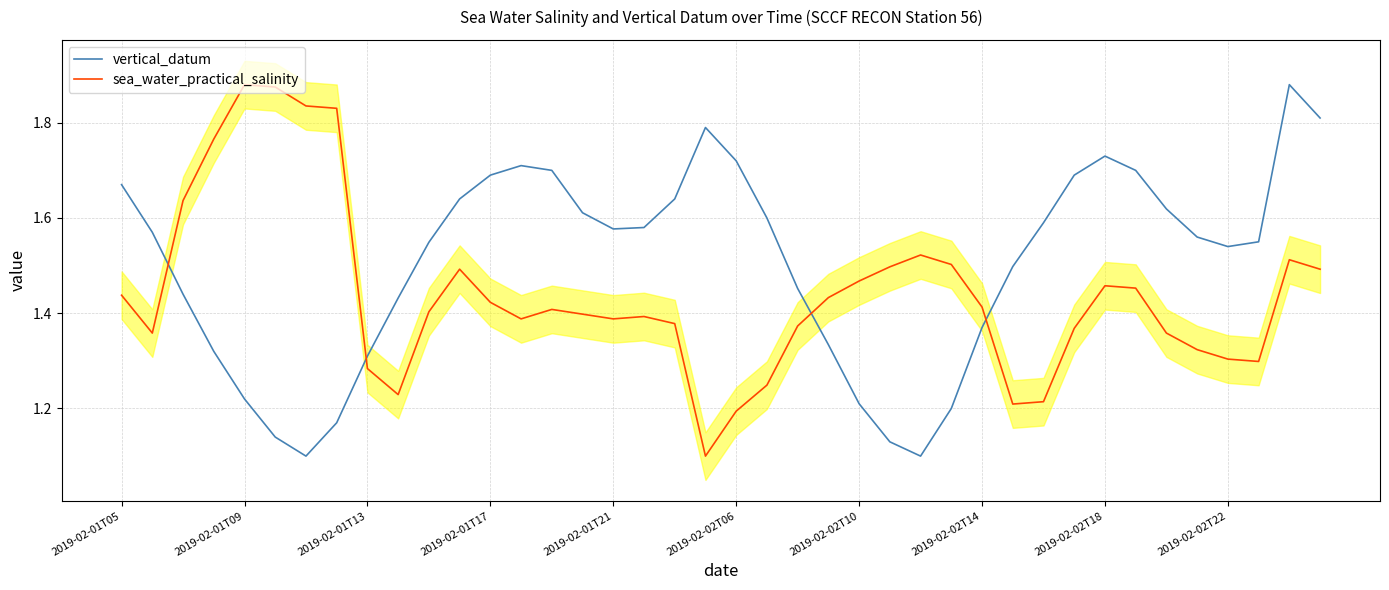

List the series in order of their overall mean, highest first.

vertical_datum, sea_water_practical_salinity